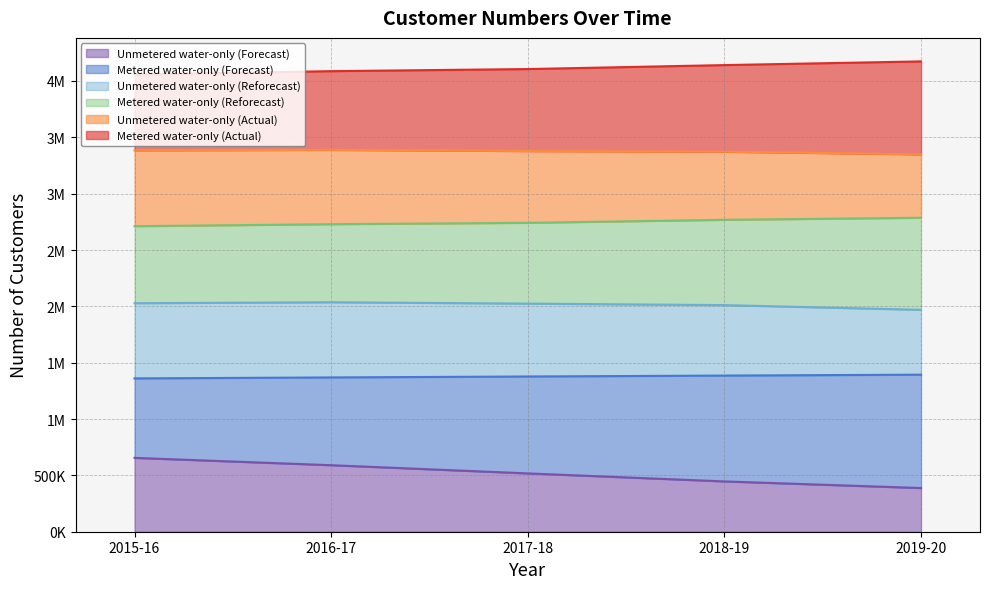

Is it true that Unmetered water-only (Forecast) equals 240110 at 2017-18?

False